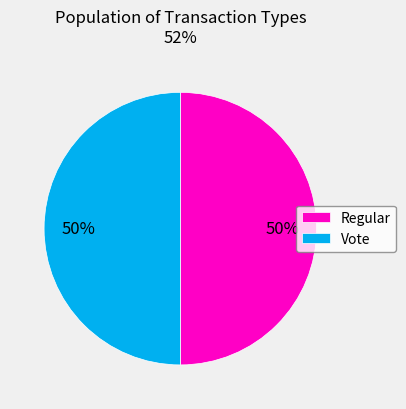

Count the number of slices in the pie.

2